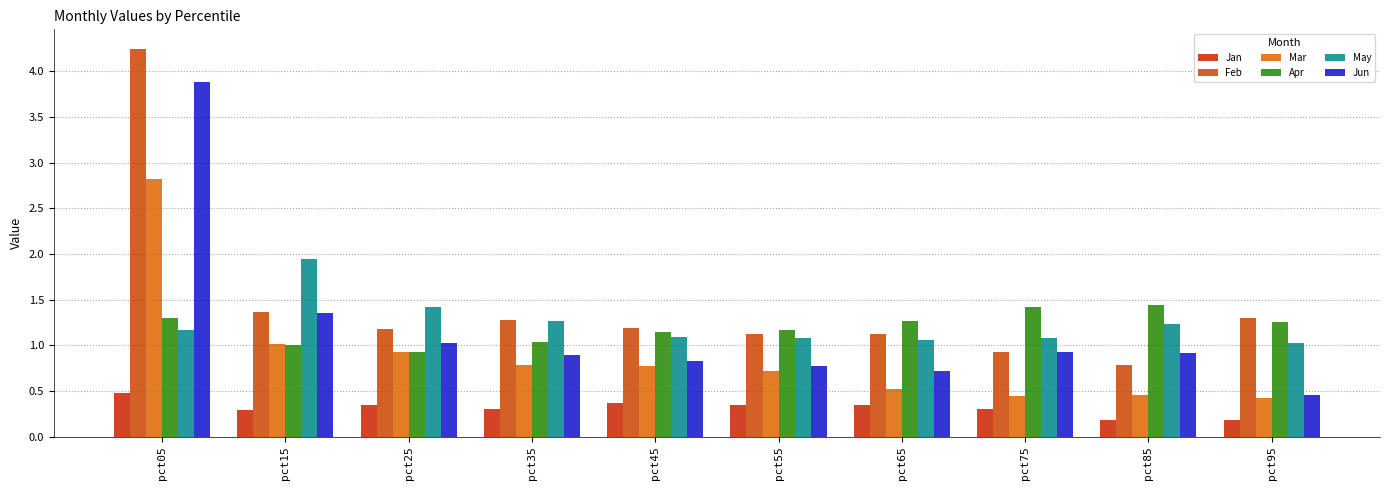

What are all the series names shown in the legend?

Jan, Feb, Mar, Apr, May, Jun